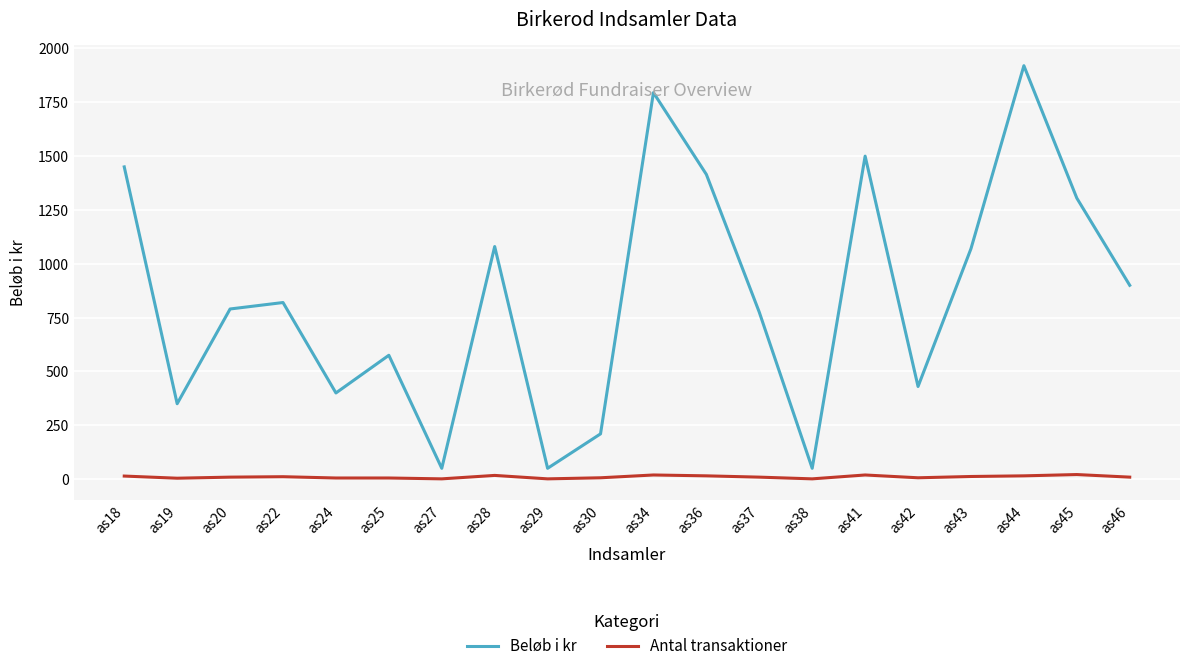

True or false: Antal transaktioner and Beløb i kr intersect in this chart.

False